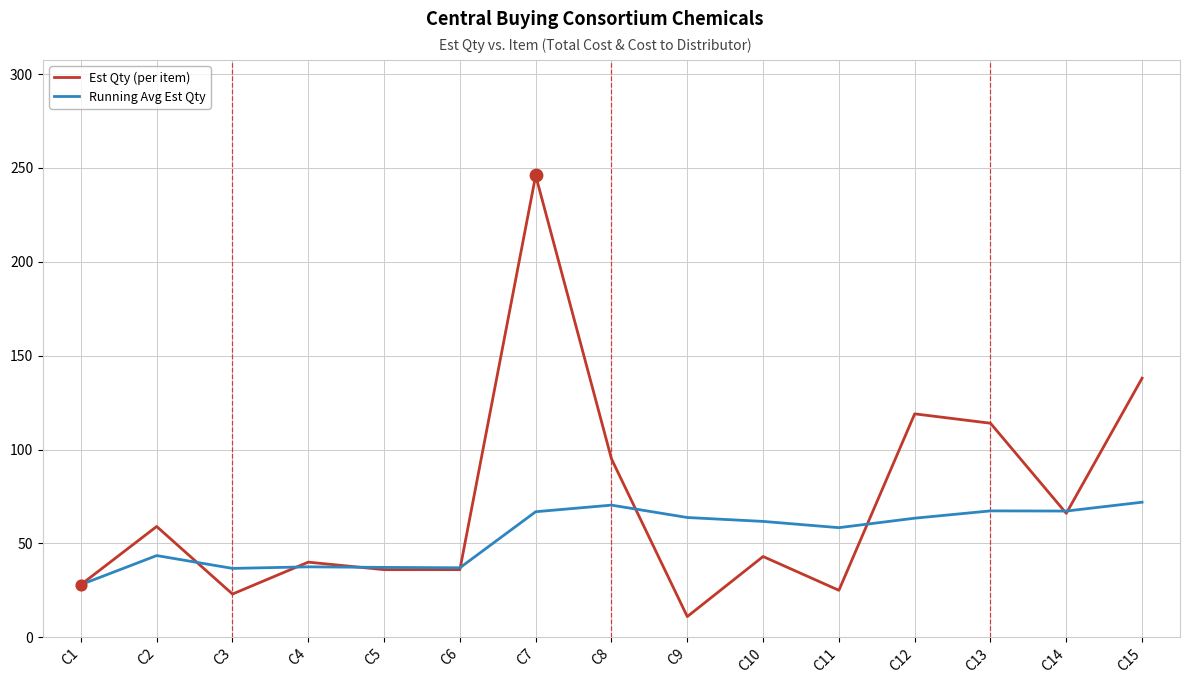

Which series changed the most between C11 and C13?

Est Qty (per item)